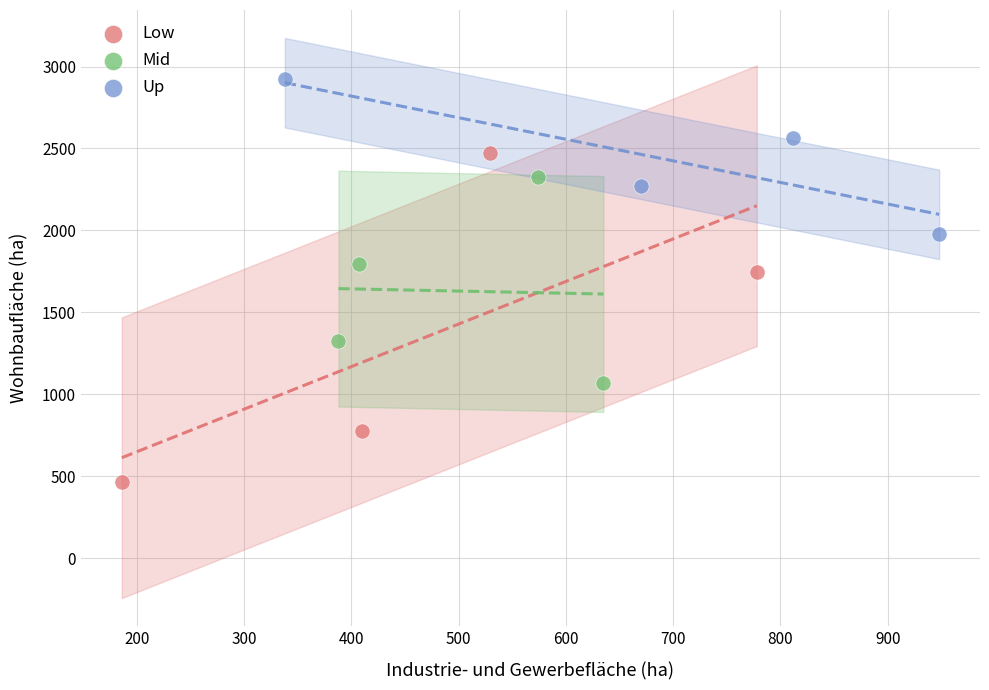

Which series reaches the minimum Y coordinate?

Low